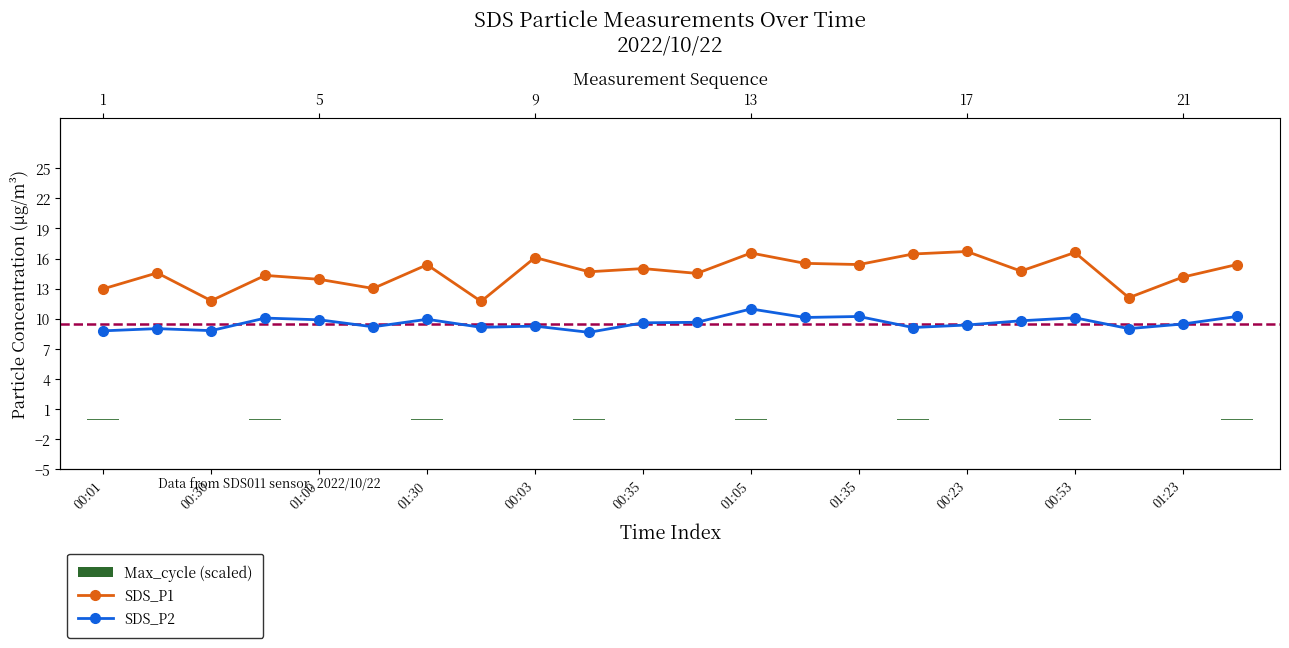

What is the label of the 3rd bar from the right?

01:07